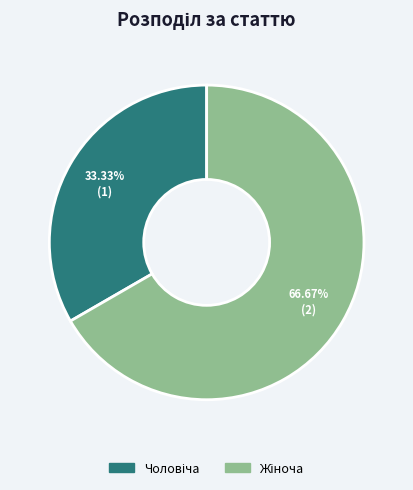

Does any single category account for the majority?

Yes